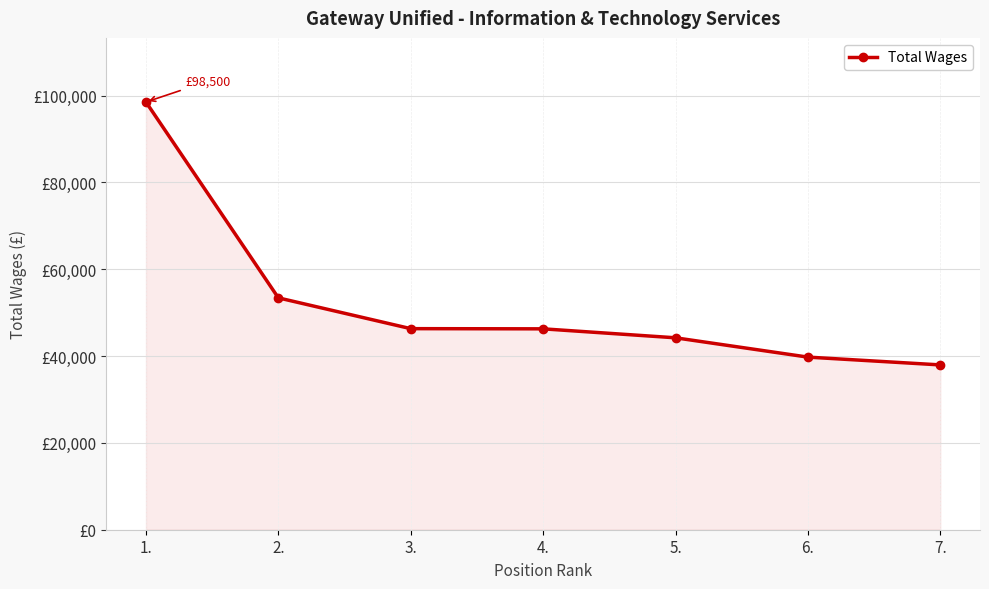

Is this an area chart (filled region under the line)?

Yes